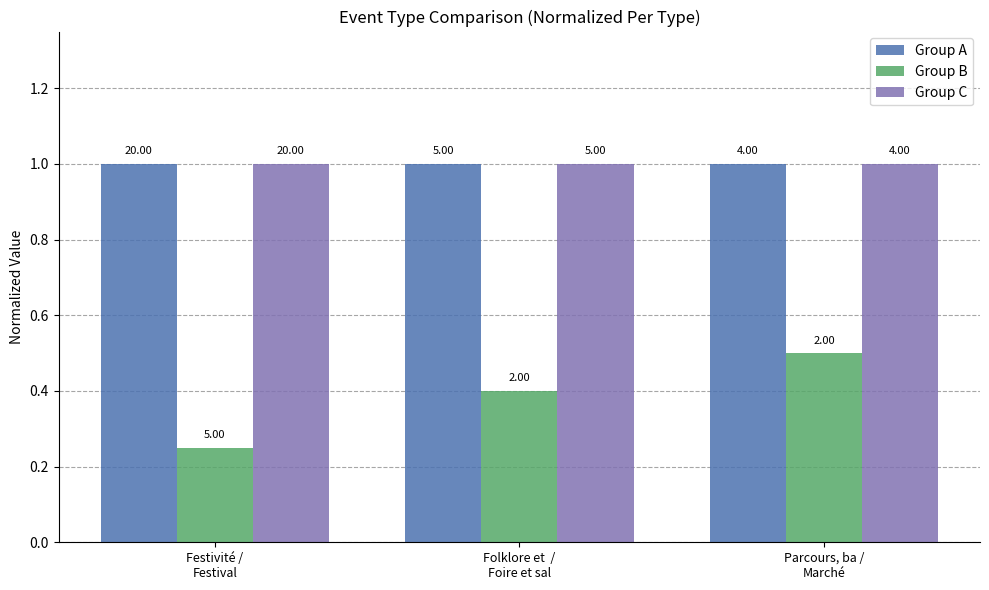

What is the difference between the highest and lowest values at Folklore et  /
Foire et sal?

0.6